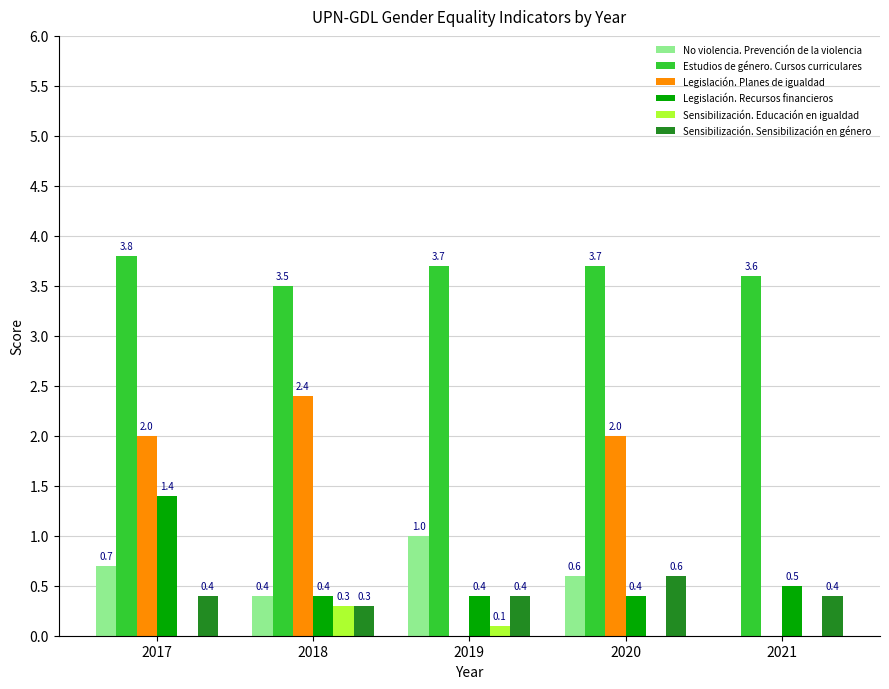

Which series has the largest total across all categories?

Estudios de género. Cursos curriculares